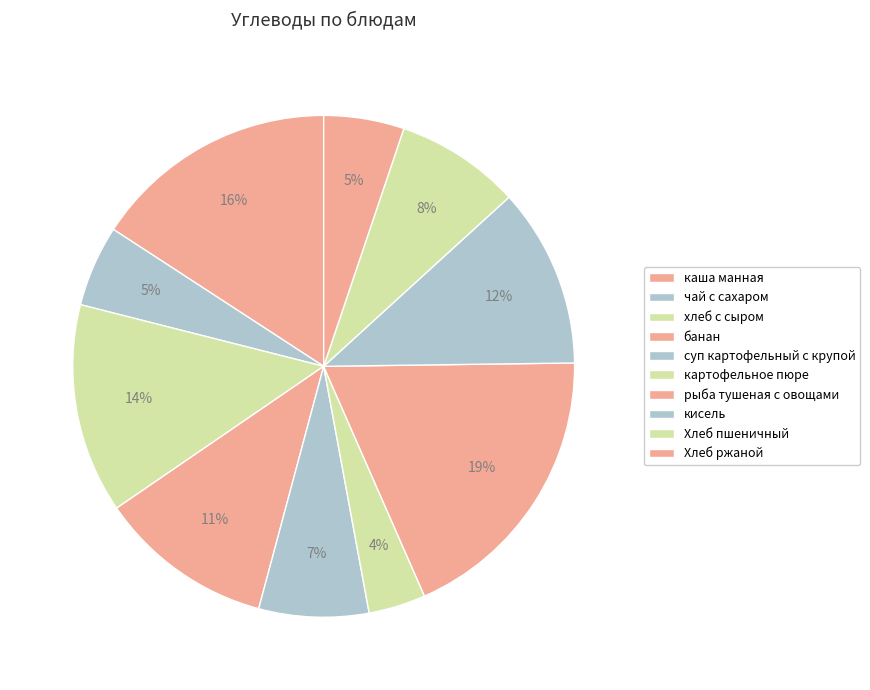

To the nearest percent, what portion does банан represent?

11%